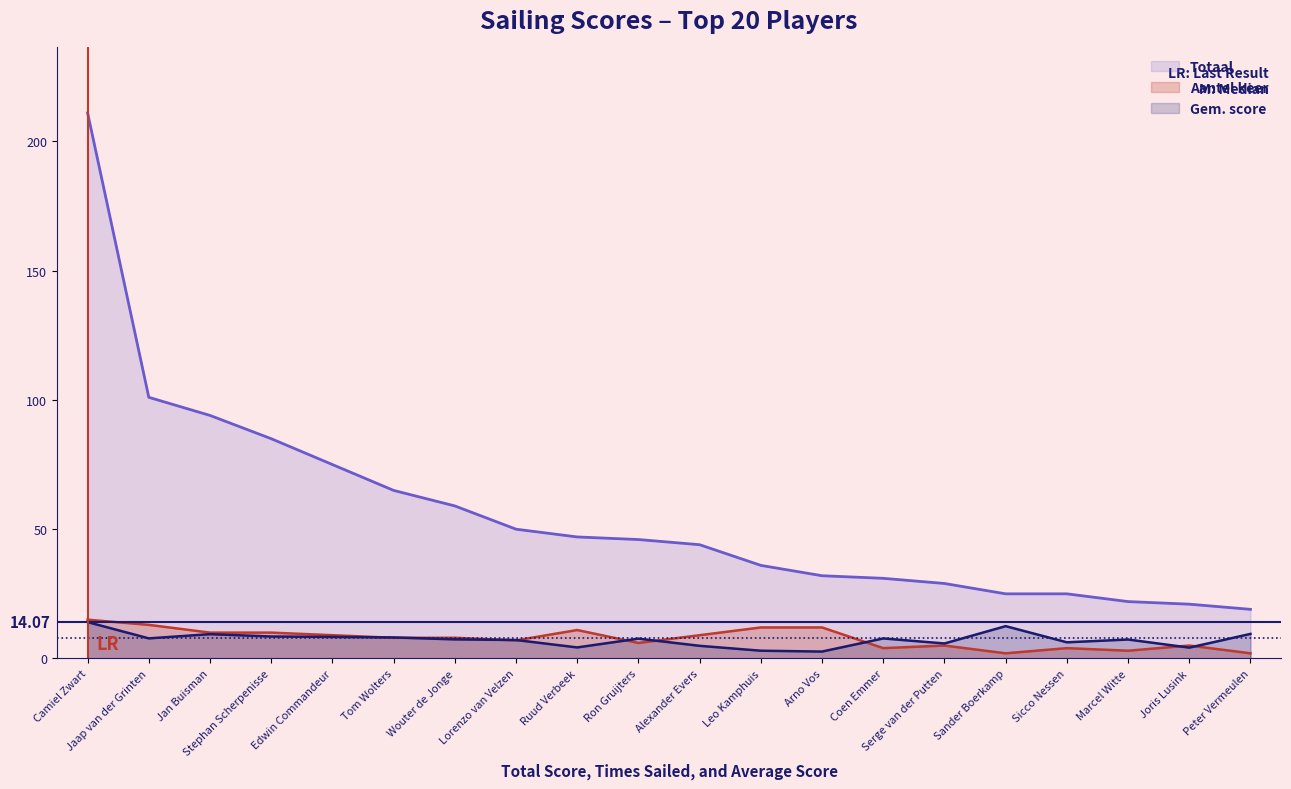

The value of Aantel keer at Edwin Commandeur is 9.0. True or false?

True